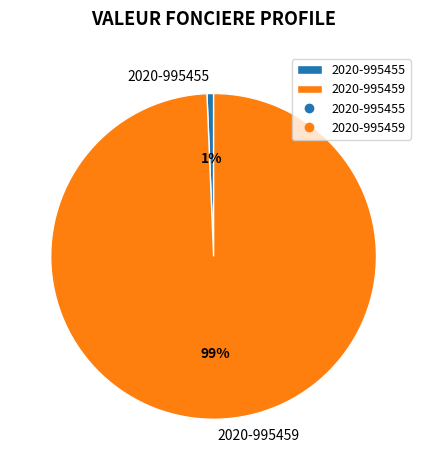

What percentage is the 2020-995455 slice, to the nearest percent?

1%